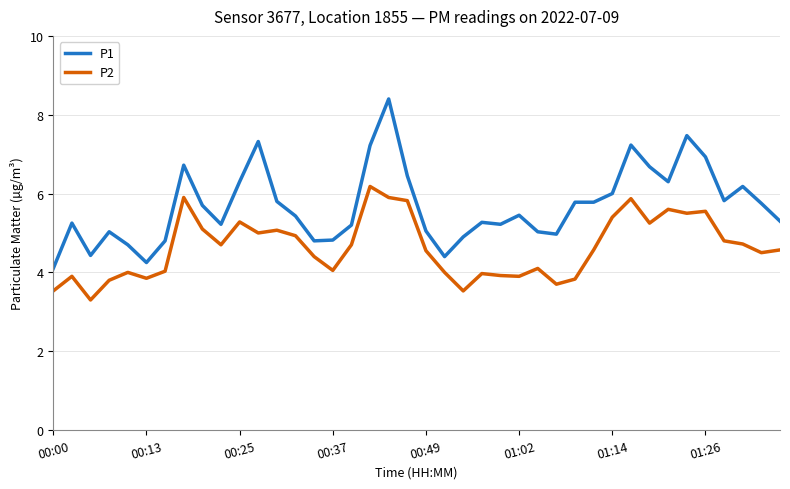

List the series in order of their peak value, highest first.

P1, P2